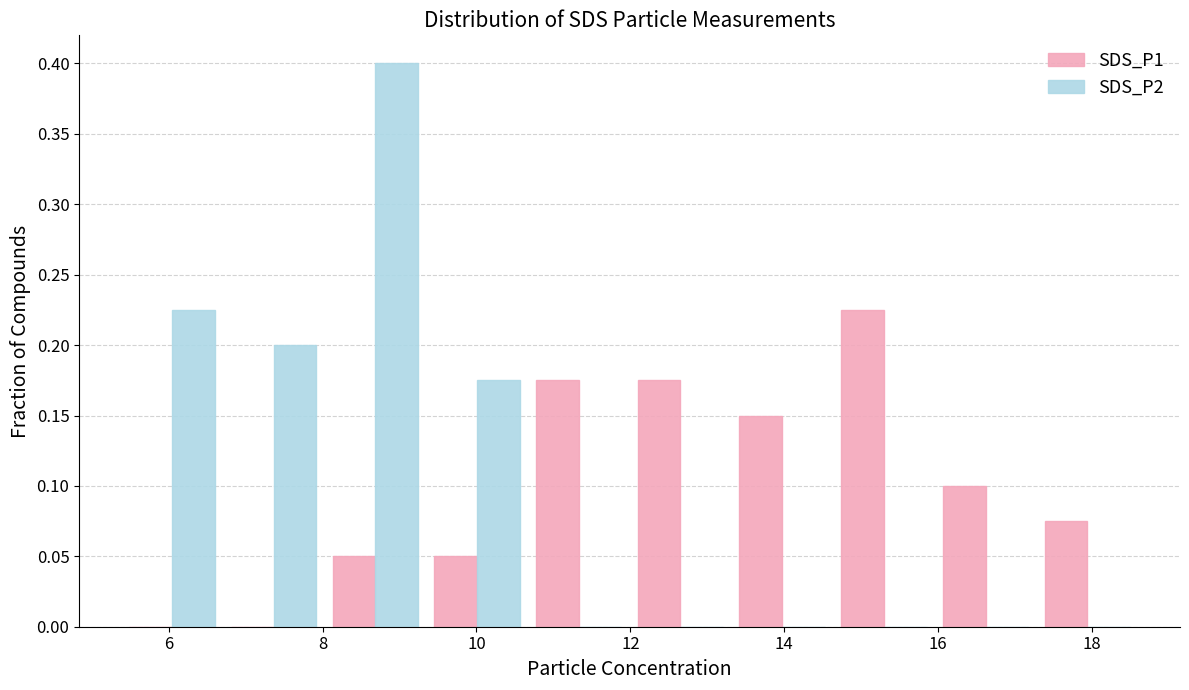

What is the height of the SDS_P2 bar covering 9.4 to 10.6 on the x-axis? Neither the bar edges nor the heights are printed on the chart, so give them approximately, as read against the axes.

0.175